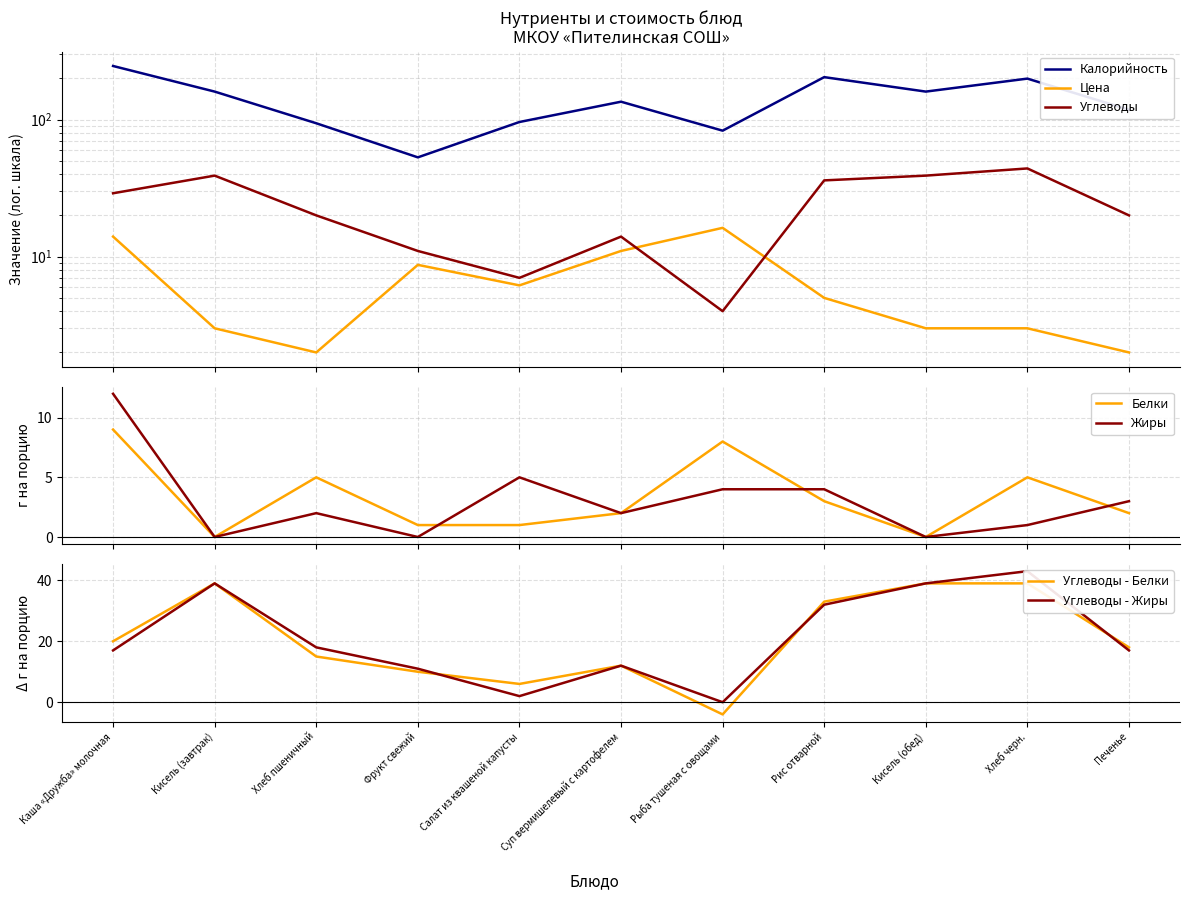

The value of Жиры at Рыба тушеная с овощами is 4.0. True or false?

True